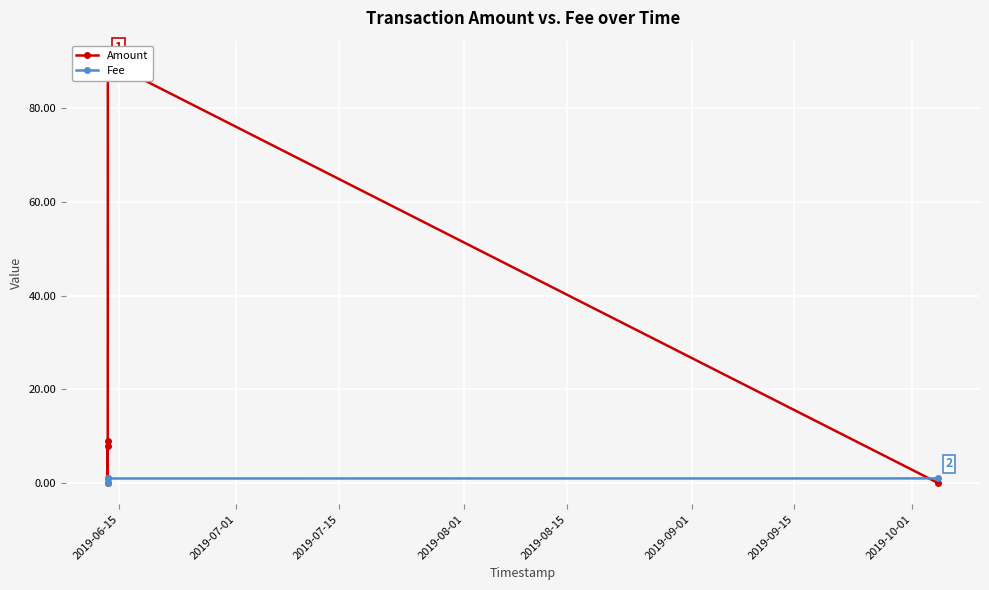

Rank the series at 2019-06-15 from lowest to highest value.

Fee, Amount